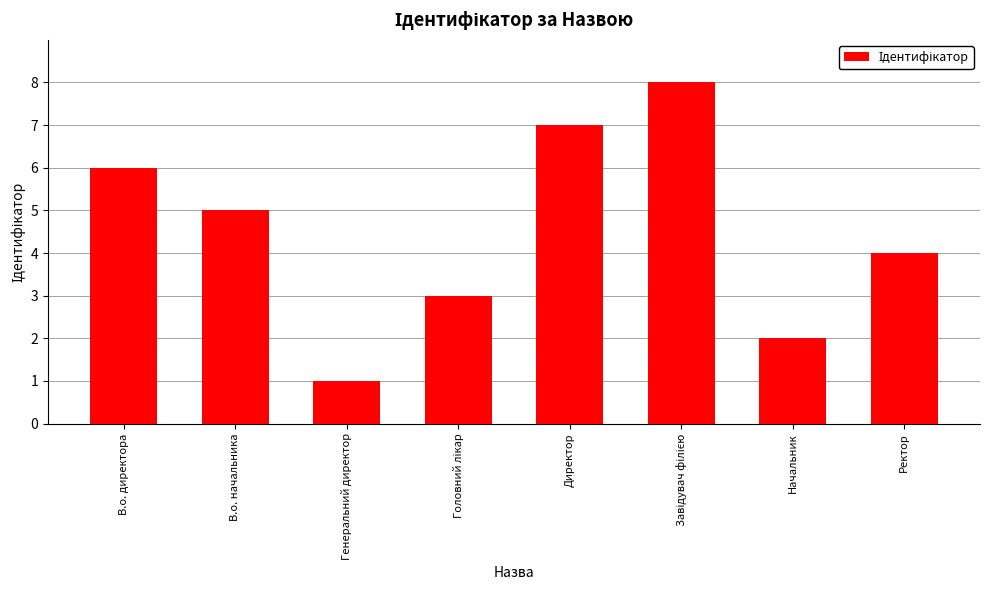

Count the number of data series in this chart.

1